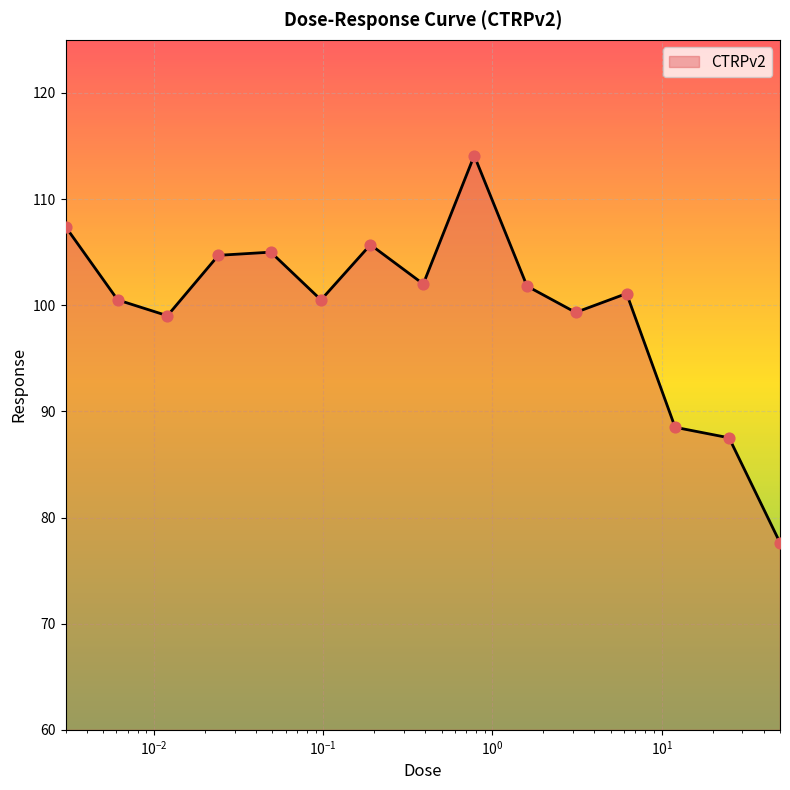

What is the maximum value shown in the chart?

114.1